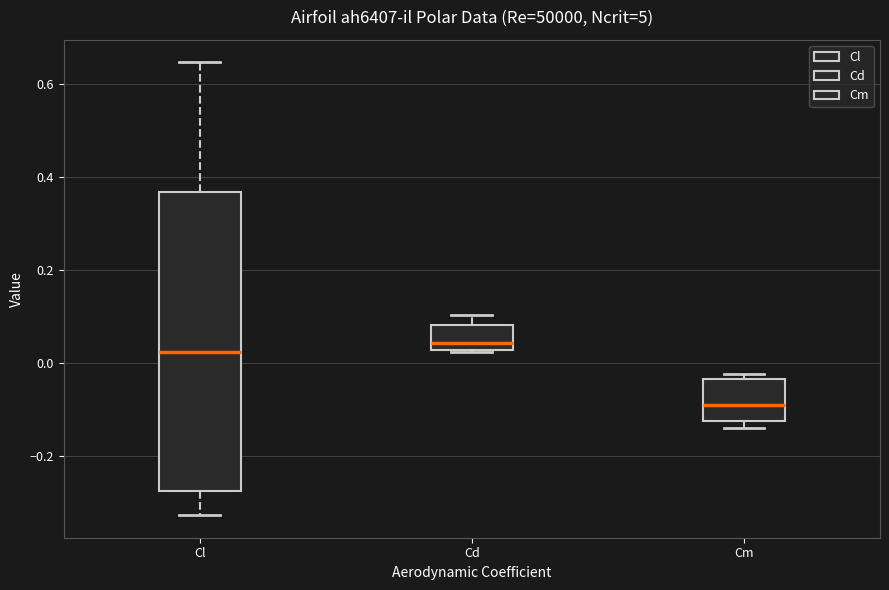

Where does the median line of the box for Cm sit on the y-axis? The values are not printed on the chart, so give them approximately, as read against the axis.

-0.10